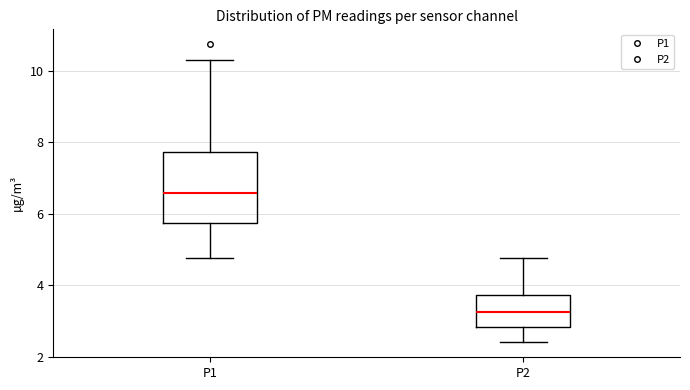

Reading left to right, read every box against the y-axis: the position of its median line, the range the box covers, and the ends of its whiskers. The values are not printed on the chart, so give them approximately, as read against the axis.

P1: median 6.6, box 5.8 to 7.8, whiskers 4.8 to 10.4
P2: median 3.2, box 2.8 to 3.8, whiskers 2.4 to 4.8